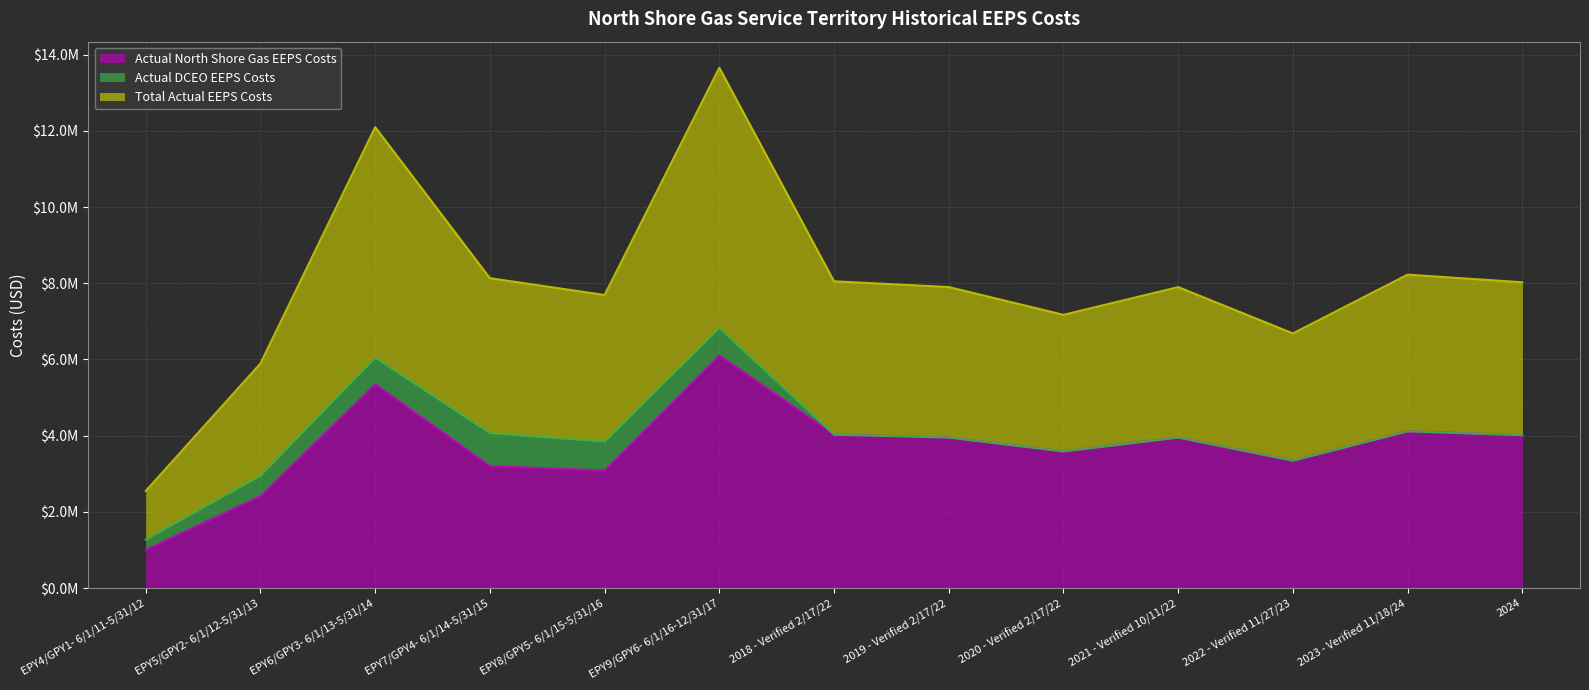

True or false: Actual North Shore Gas EEPS Costs and Total Actual EEPS Costs cross at least once.

False